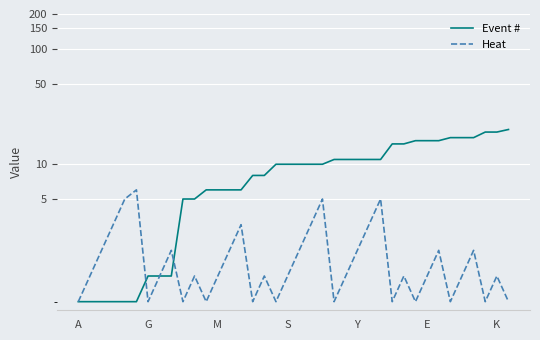

Is the value of Heat at E greater than the value of Event # at 11?

No